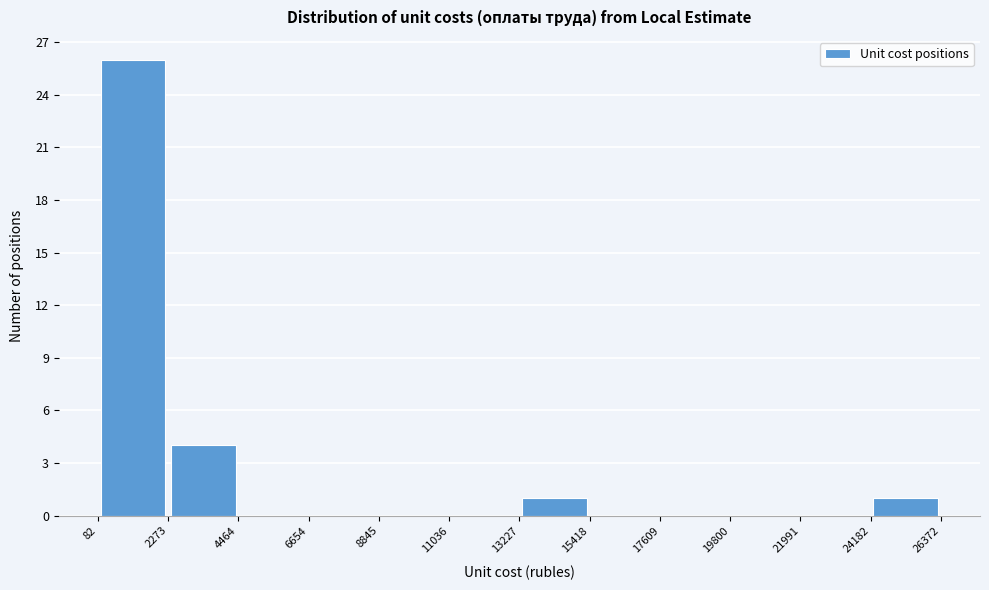

Reading left to right, list every bar in this chart as the range it spans on the x-axis followed by its height. The values are not printed on the chart, so give them approximately, as read against the axis.

82 to 2273: 26
2273 to 4464: 4
4464 to 6654: 0
6654 to 8845: 0
8845 to 11036: 0
11036 to 13227: 0
13227 to 15418: 1
15418 to 17609: 0
17609 to 19800: 0
19800 to 21991: 0
21991 to 24182: 0
24182 to 26372: 1